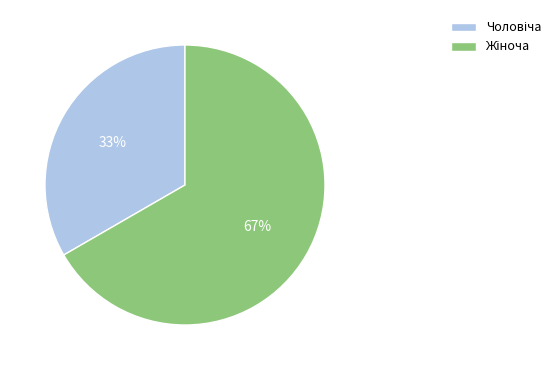

To the nearest percent, what is the average slice percentage?

50%